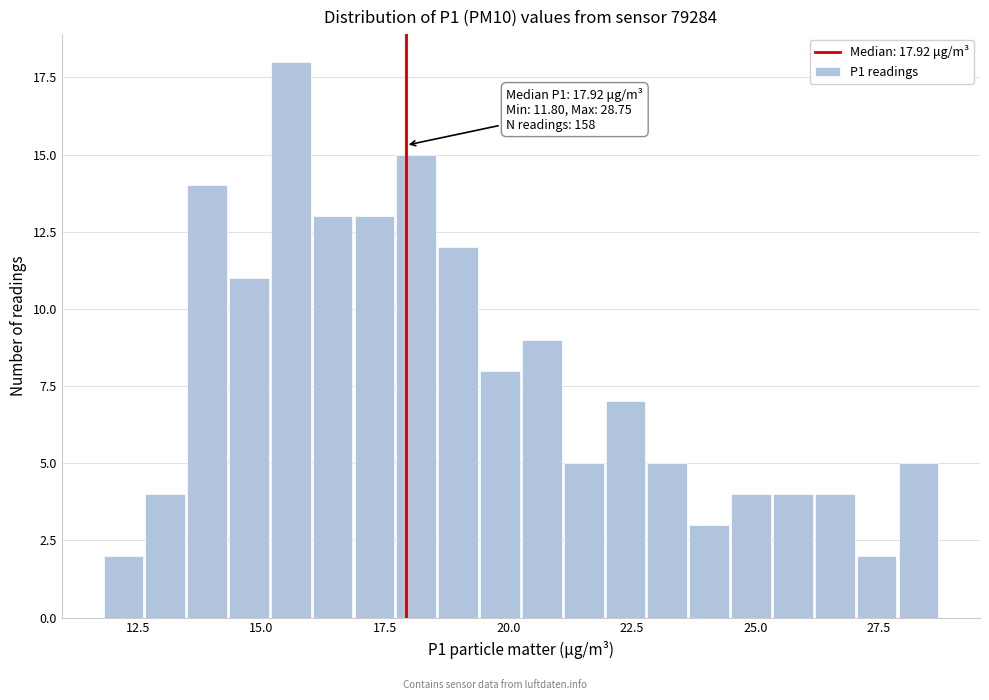

Read against the x-axis, roughly where is the centre of the tallest bar?

15.5